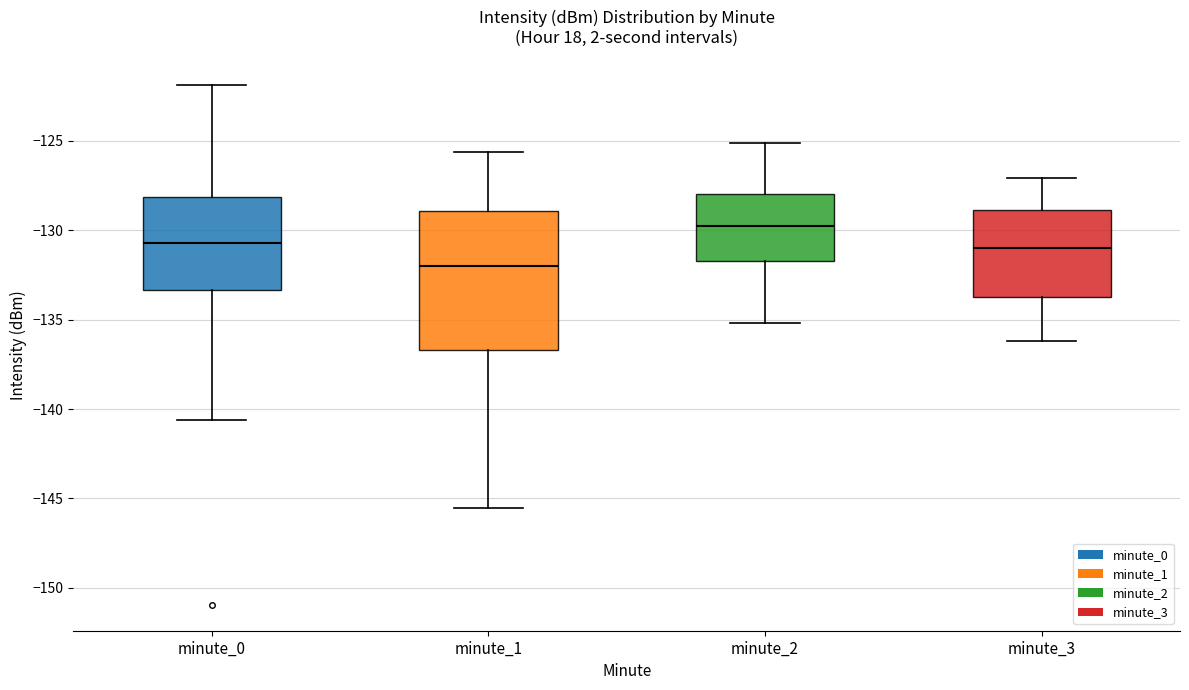

Where is the lower edge of the box for minute_2 on the y-axis? The values are not printed on the chart, so give them approximately, as read against the axis.

-131.5